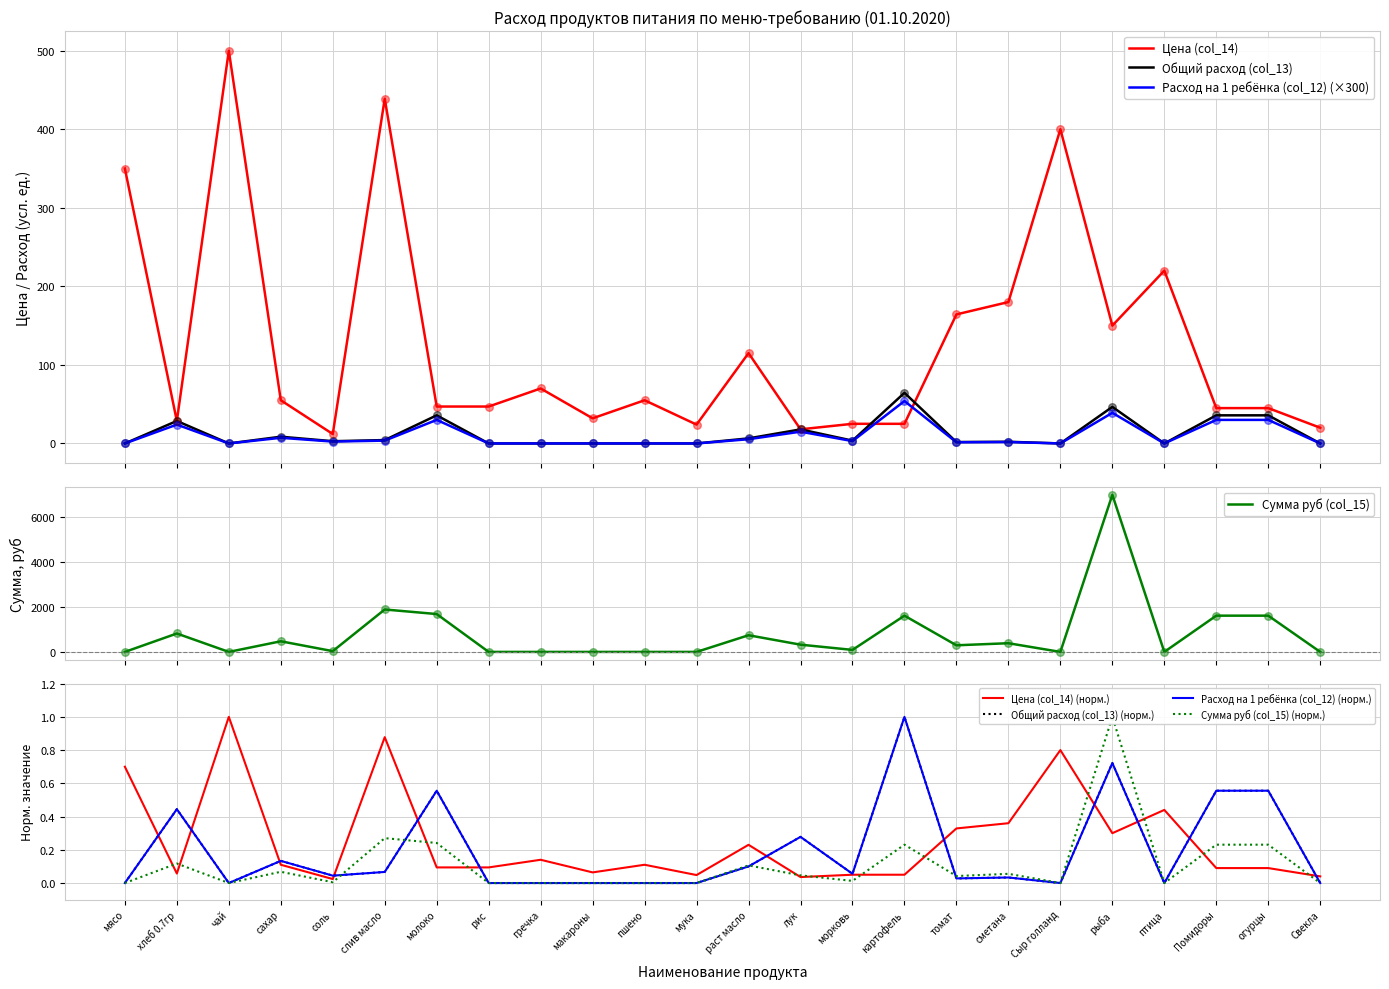

At how many categories does at least one series exceed 5006?

1